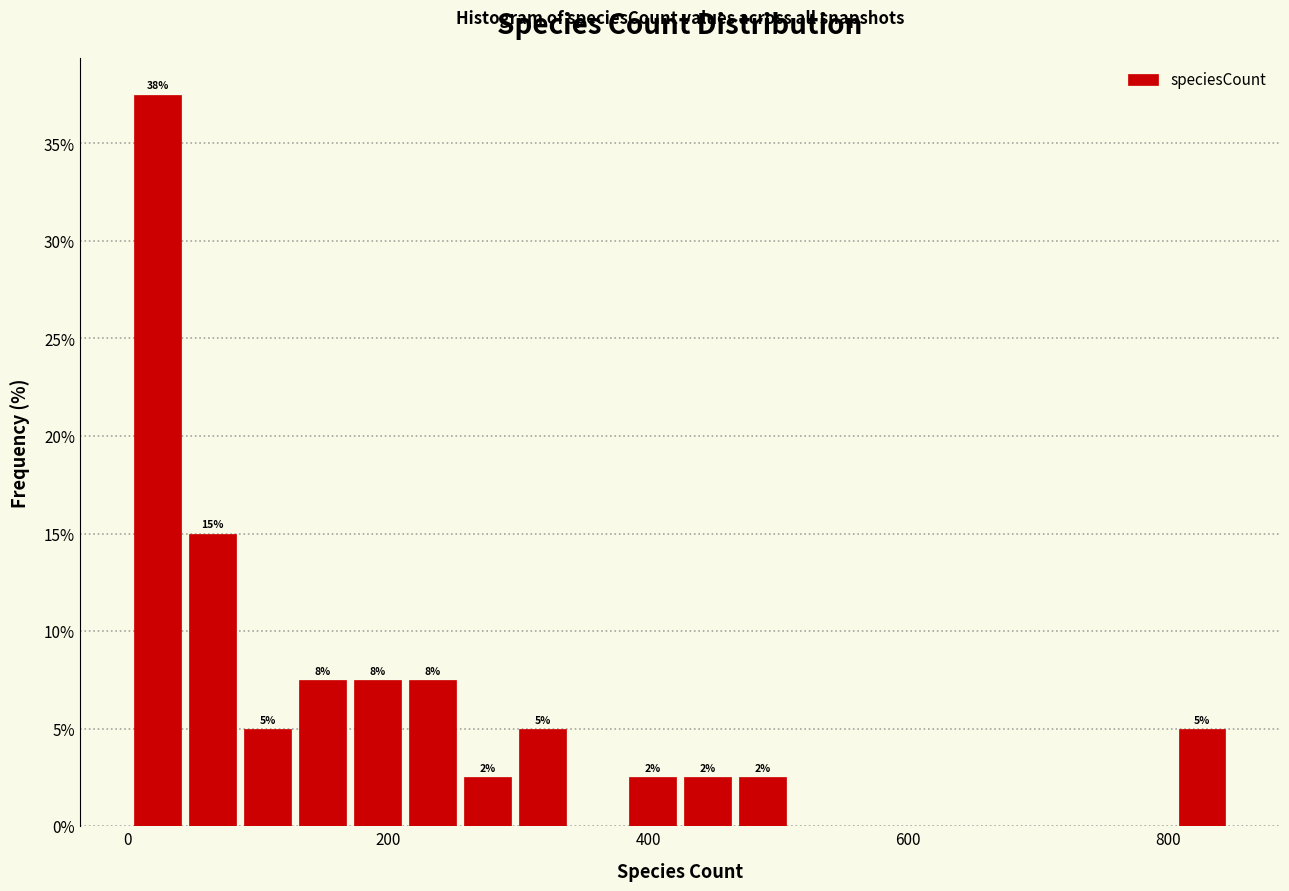

Read against the x-axis, roughly where is the centre of the tallest bar?

20